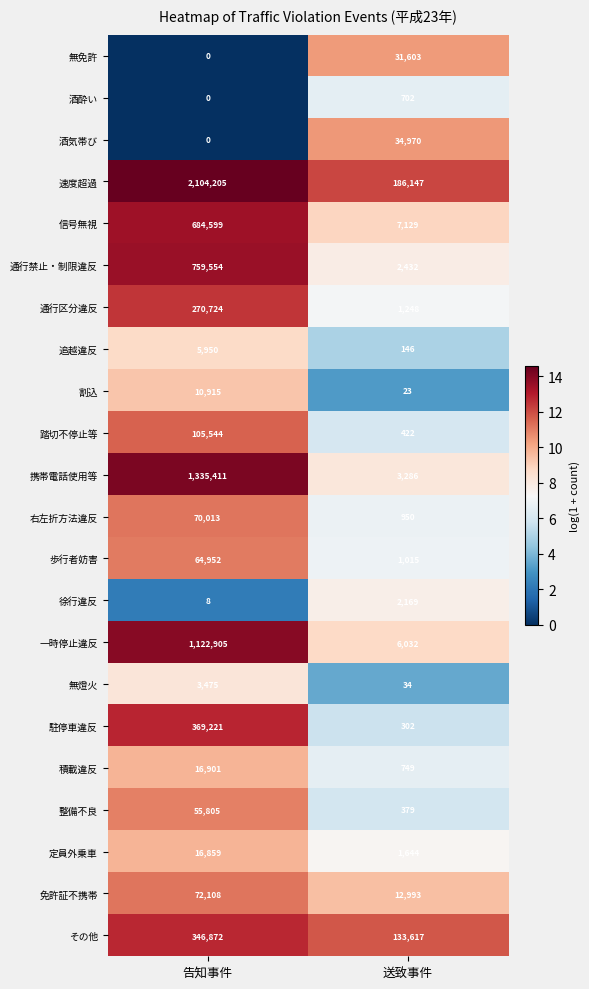

At 送致事件, list the series in order from largest to smallest.

速度超過, その他, 酒気帯び, 無免許, 免許証不携帯, 信号無視, 一時停止違反, 携帯電話使用等, 通行禁止・制限違反, 徐行違反, 定員外乗車, 通行区分違反, 歩行者妨害, 右左折方法違反, 積載違反, 酒酔い, 踏切不停止等, 整備不良, 駐停車違反, 追越違反, 無燈火, 割込